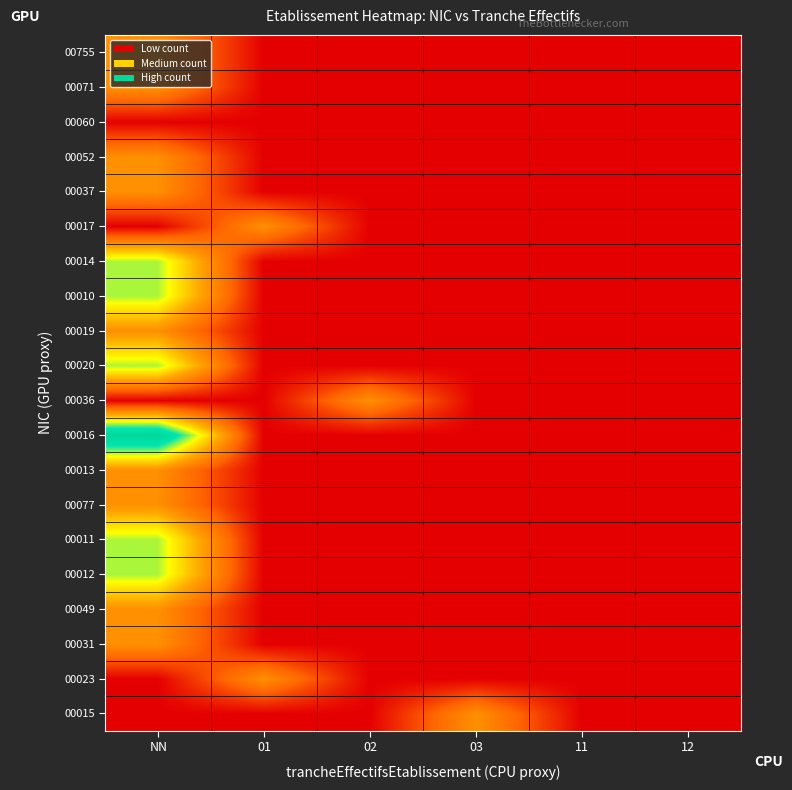

Reading left to right, what are all the values shown in this chart?

00015: NN=0	01=0	02=0	03=1	11=0	12=0
00023: NN=0	01=1	02=0	03=0	11=0	12=0
00031: NN=1	01=0	02=0	03=0	11=0	12=0
00049: NN=1	01=0	02=0	03=0	11=0	12=0
00012: NN=2	01=0	02=0	03=0	11=0	12=0
00011: NN=2	01=0	02=0	03=0	11=0	12=0
00077: NN=1	01=0	02=0	03=0	11=0	12=0
00013: NN=1	01=0	02=0	03=0	11=0	12=0
00016: NN=3	01=0	02=0	03=0	11=0	12=0
00036: NN=0	01=0	02=1	03=0	11=0	12=0
00020: NN=2	01=0	02=0	03=0	11=0	12=0
00019: NN=1	01=0	02=0	03=0	11=0	12=0
00010: NN=2	01=0	02=0	03=0	11=0	12=0
00014: NN=2	01=0	02=0	03=0	11=0	12=0
00017: NN=0	01=1	02=0	03=0	11=0	12=0
00037: NN=1	01=0	02=0	03=0	11=0	12=0
00052: NN=1	01=0	02=0	03=0	11=0	12=0
00060: NN=0	01=0	02=0	03=0	11=0	12=0
00071: NN=1	01=0	02=0	03=0	11=0	12=0
00755: NN=1	01=0	02=0	03=0	11=0	12=0